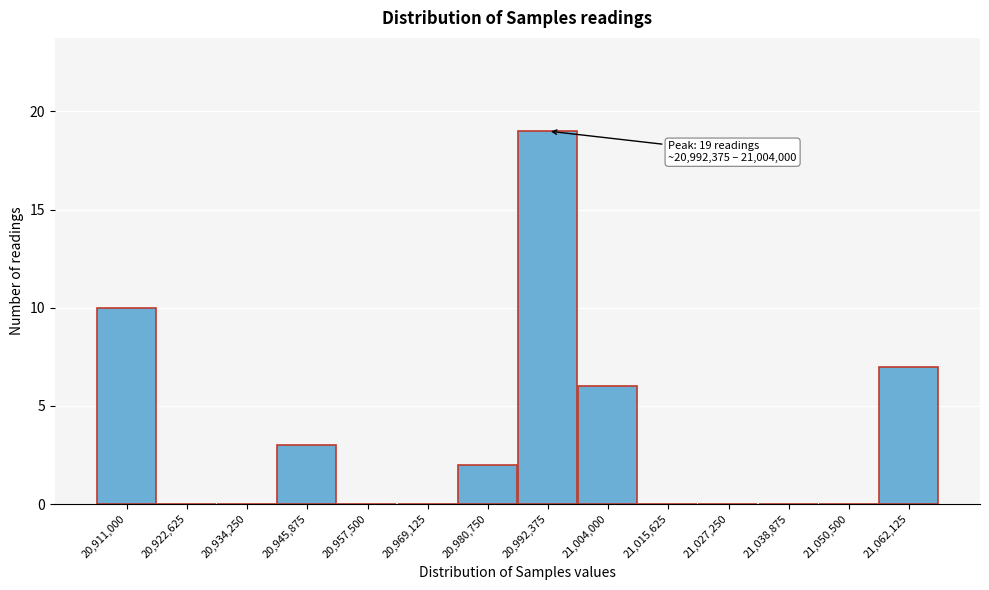

Reading left to right, list all the values displayed in this chart.

20,911,000=10	20,922,625=0	20,934,250=0	20,945,875=3	20,957,500=0	20,969,125=0	20,980,750=2	20,992,375=19	21,004,000=6	21,015,625=0	21,027,250=0	21,038,875=0	21,050,500=0	21,062,125=7